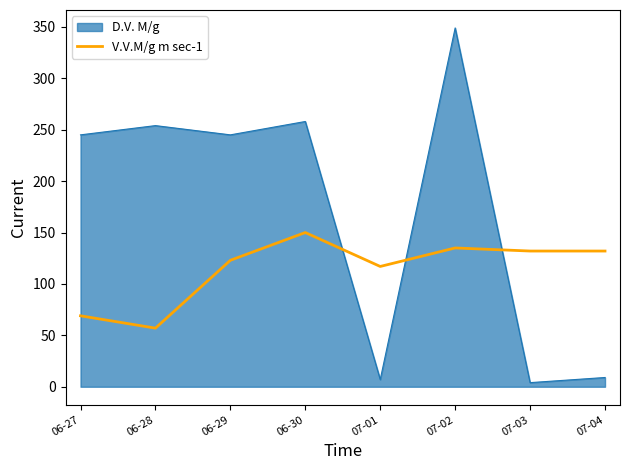

What is the maximum value for V.V.M/g m sec-1?

150.0